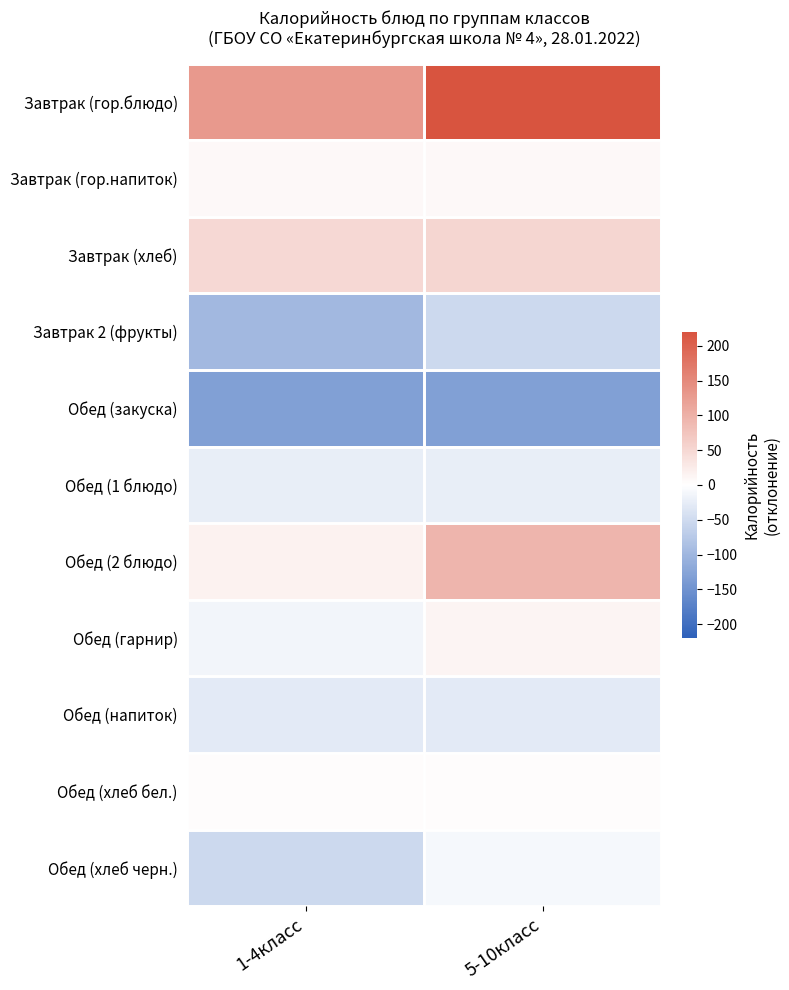

Reading left to right, what are all the values shown in this chart?

Завтрак (гор.блюдо): 1-4класс=129.9	5-10класс=219.6
Завтрак (гор.напиток): 1-4класс=7.9	5-10класс=7.9
Завтрак (хлеб): 1-4класс=48.5	5-10класс=52.9
Завтрак 2 (фрукты): 1-4класс=-97.3	5-10класс=-53.1
Обед (закуска): 1-4класс=-132.1	5-10класс=-132.1
Обед (1 блюдо): 1-4класс=-23.8	5-10класс=-23.8
Обед (2 блюдо): 1-4класс=16.1	5-10класс=93.7
Обед (гарнир): 1-4класс=-12.4	5-10класс=12.9
Обед (напиток): 1-4класс=-29.1	5-10класс=-29.1
Обед (хлеб бел.): 1-4класс=1.9	5-10класс=1.9
Обед (хлеб черн.): 1-4класс=-52.1	5-10класс=-8.6